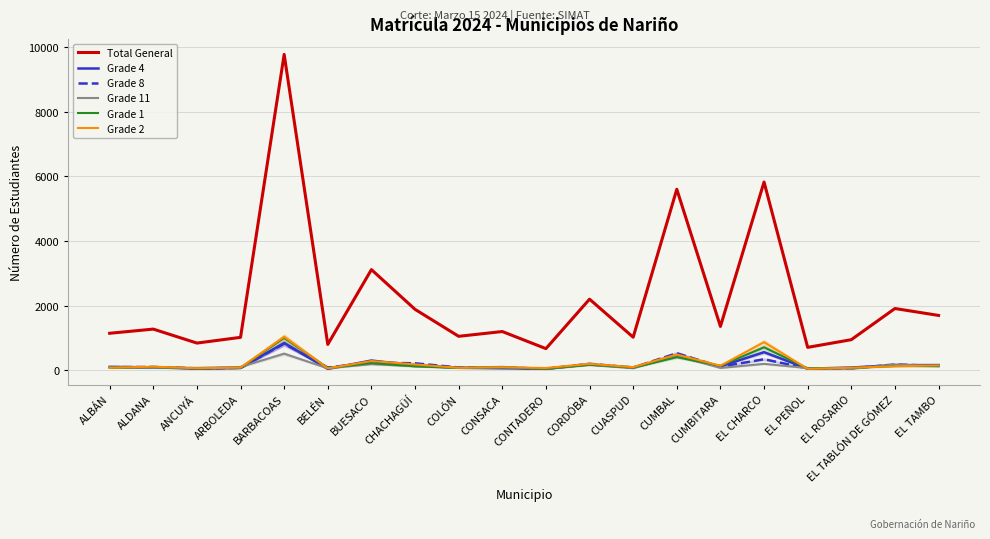

At how many categories does at least one series exceed 7712?

1